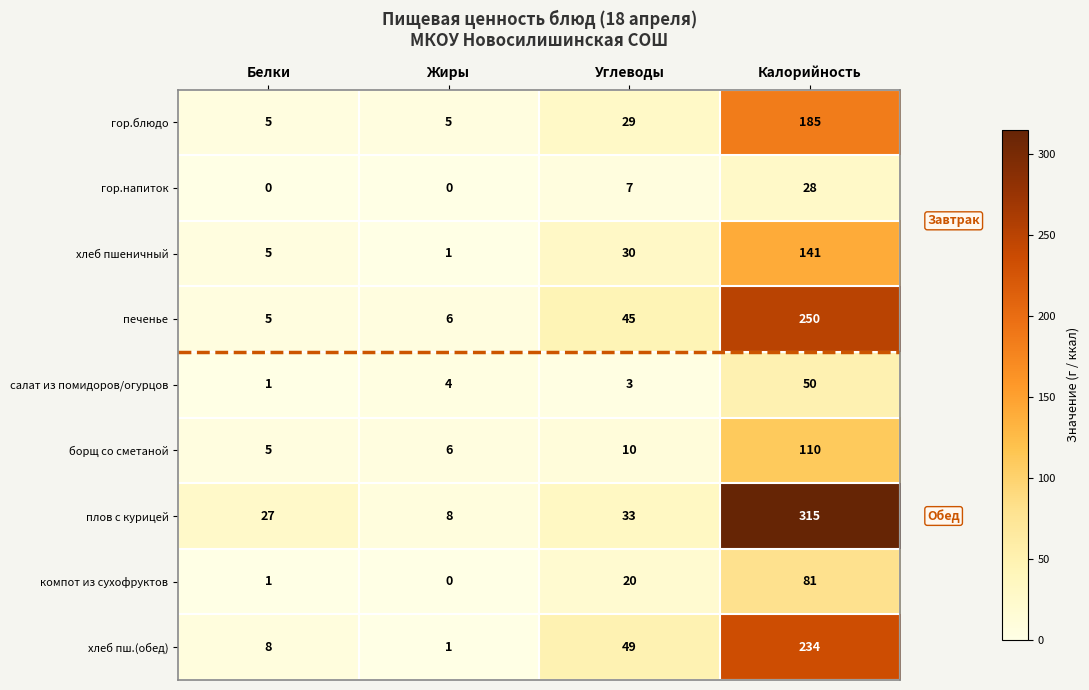

The хлеб пш.(обед) series shows 129 at Калорийность. True or false?

False